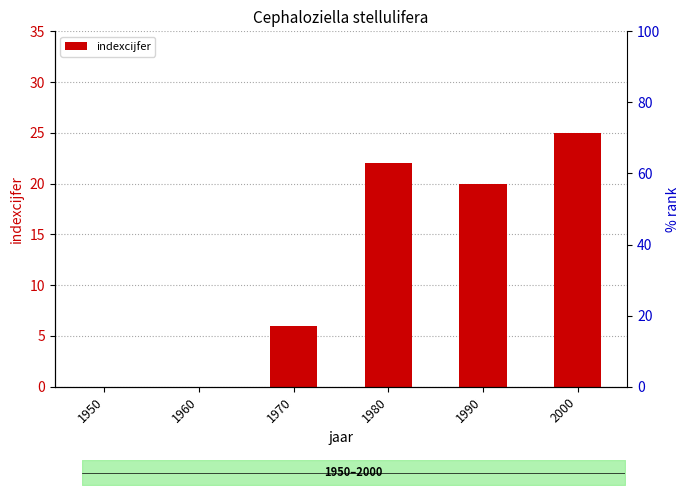

True or false: the data shows 0 at 1960.

True